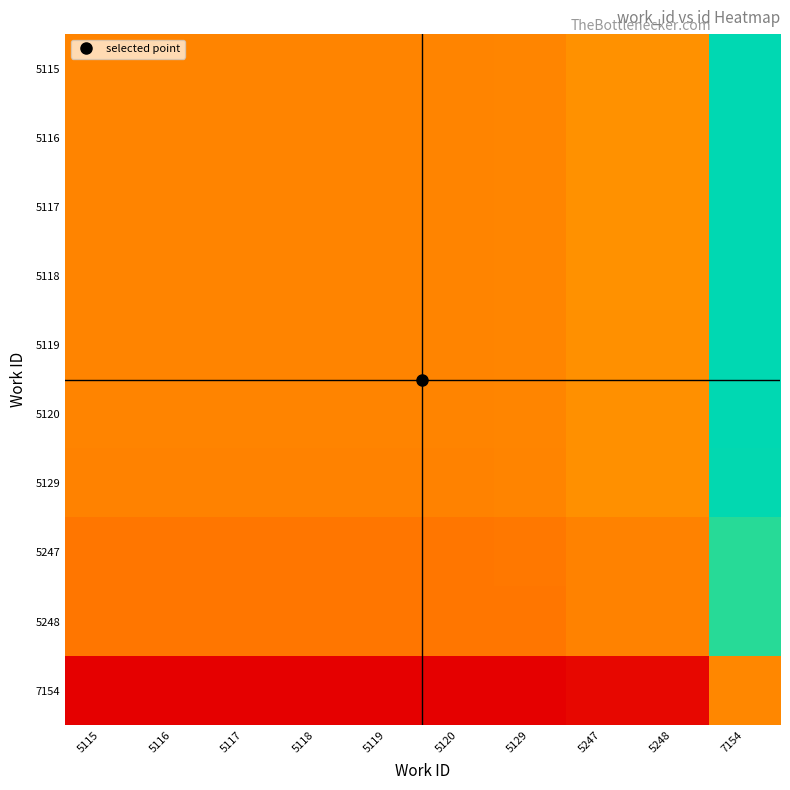

Between 5115 and 5116, which is larger?

5116